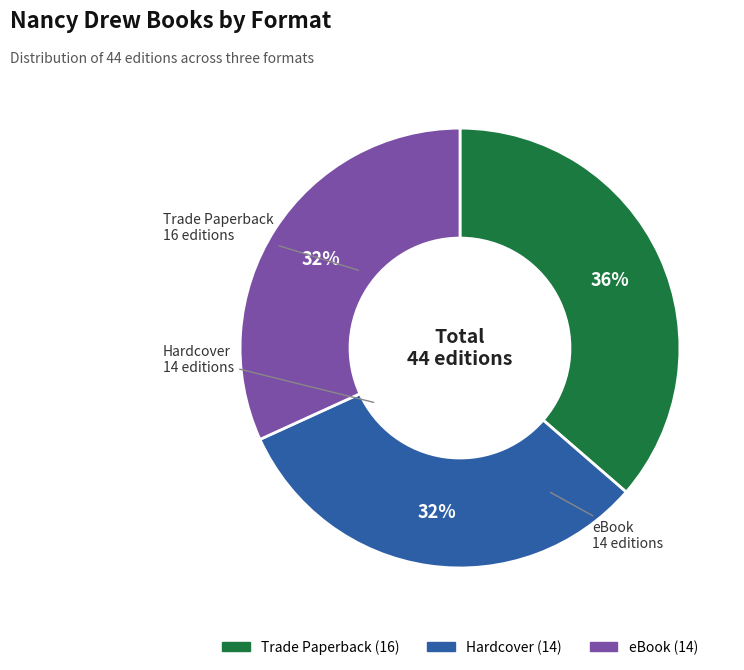

What percentage is the Hardcover slice, to the nearest percent?

32%